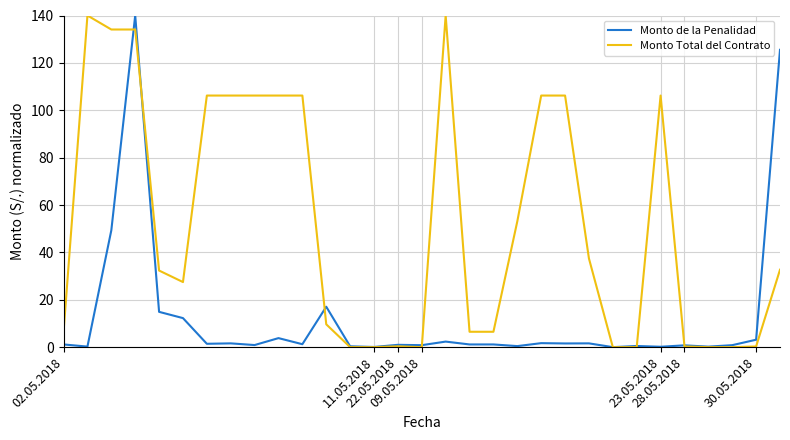

What are all the series names shown in the legend?

Monto de la Penalidad, Monto Total del Contrato